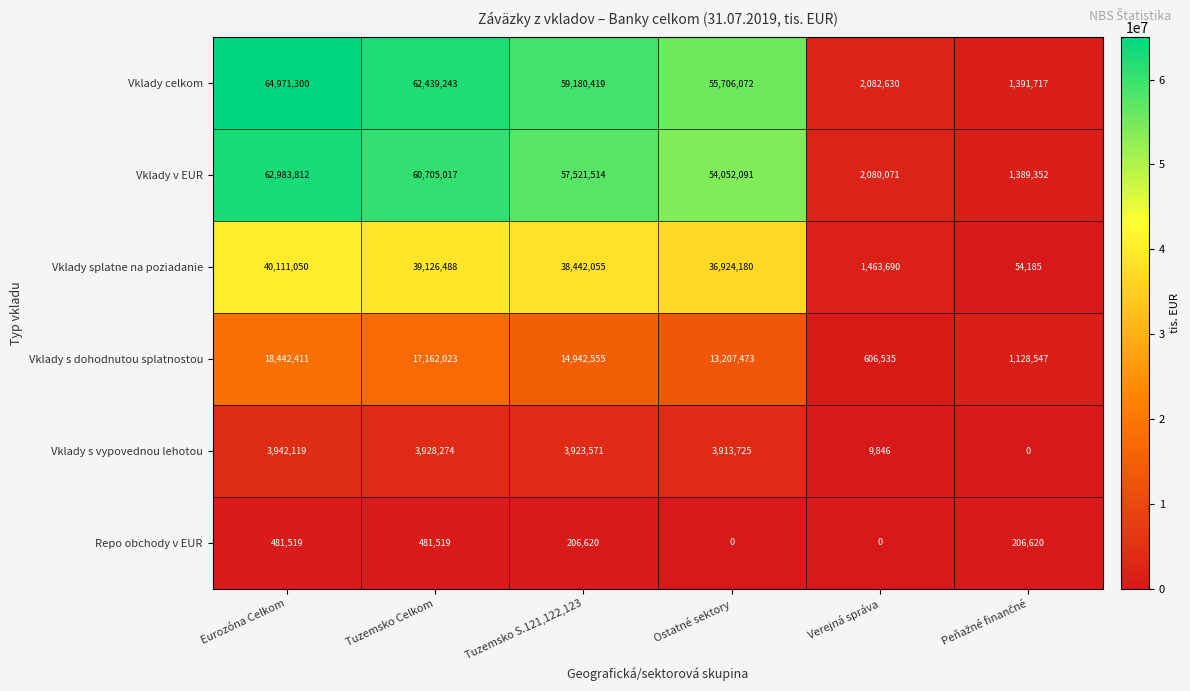

At how many categories does at least one series exceed 21780885?

4